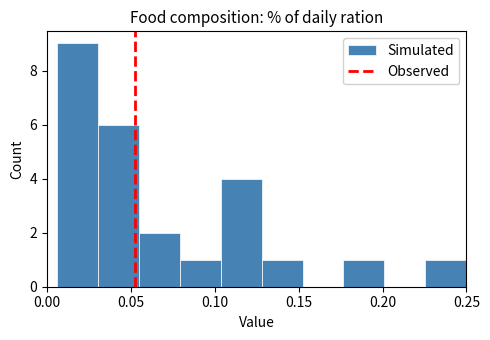

Over which range of the x-axis is the bar tallest?

0.005 to 0.030